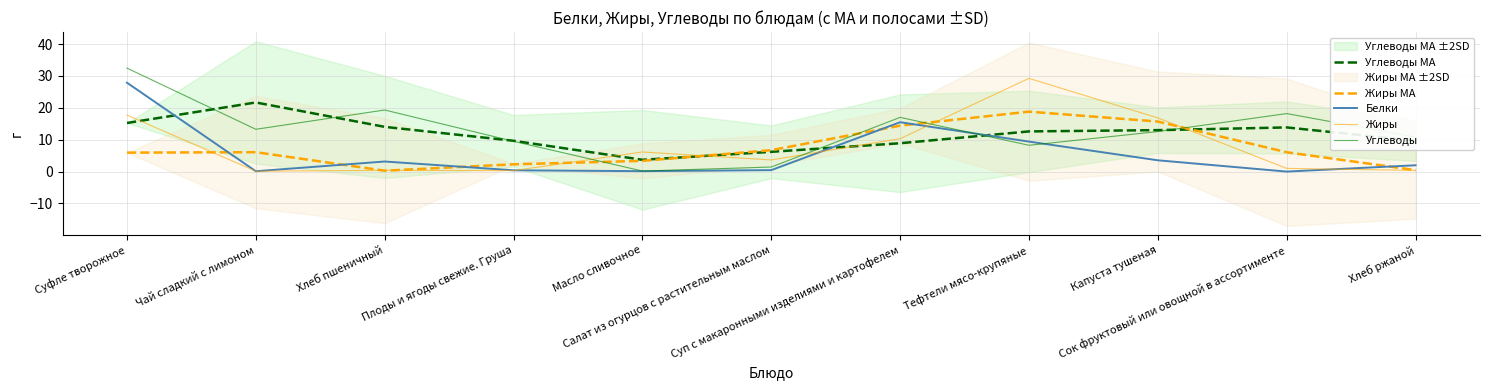

At which label is Белки closest to 13?

Суп с макаронными изделиями и картофелем